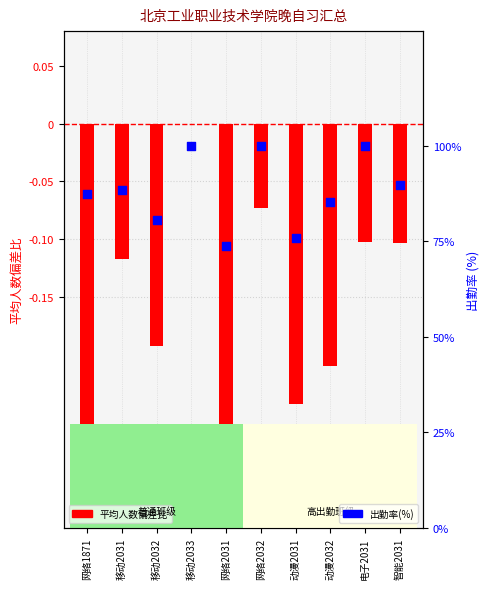

At which category is the sum across all series the highest?

移动2033